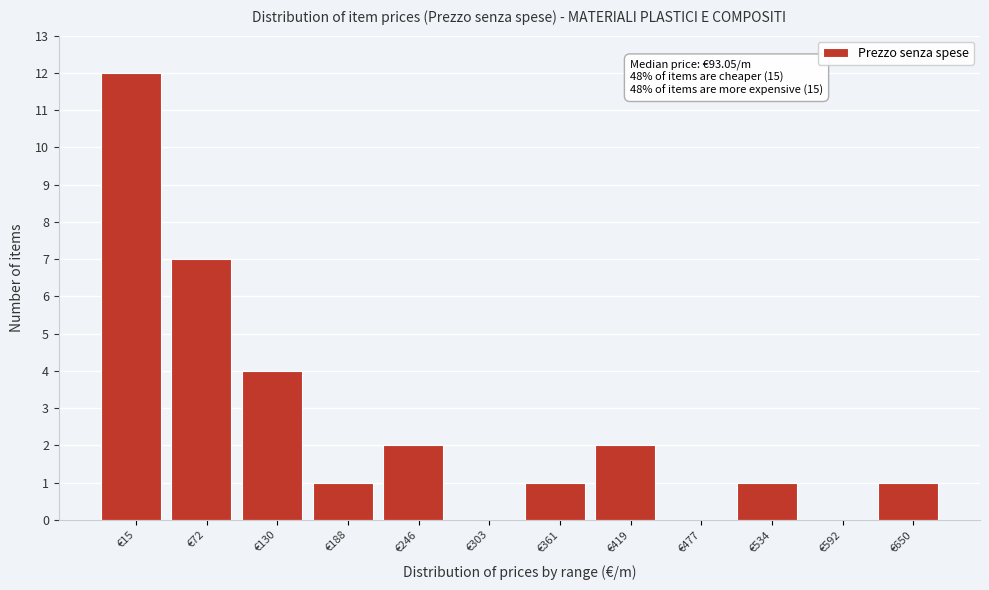

Reading left to right, extract all data points from this chart.

€15=12	€72=7	€130=4	€188=1	€246=2	€303=0	€361=1	€419=2	€477=0	€534=1	€592=0	€650=1